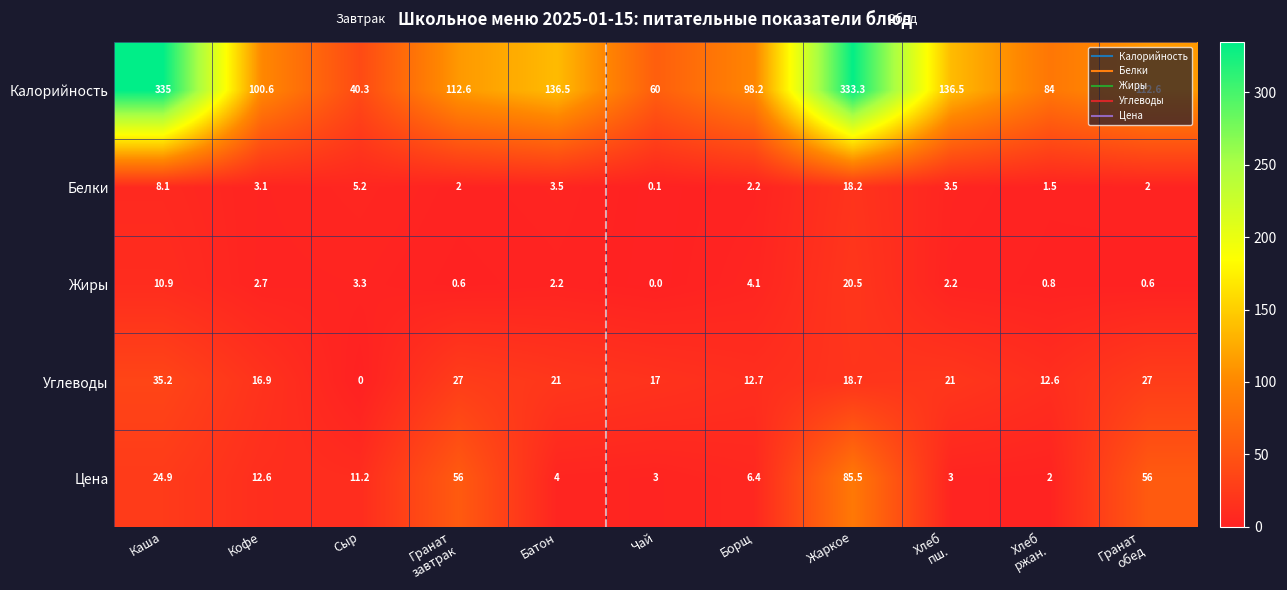

Rank the series by their maximum value, from lowest to highest.

Белки, Жиры, Углеводы, Цена, Калорийность